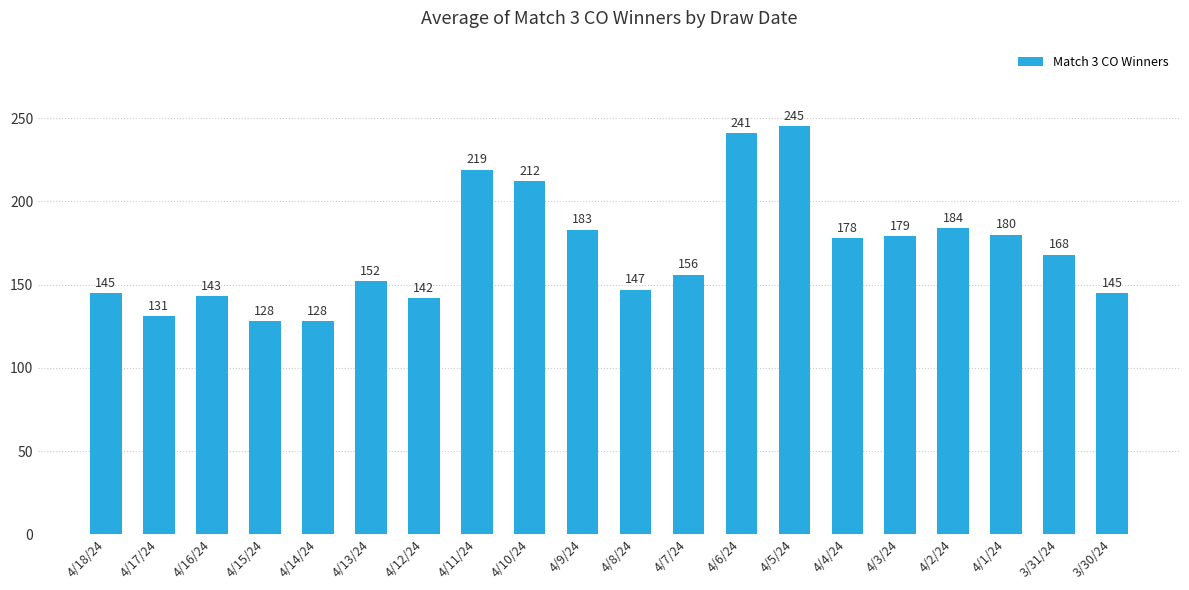

What is the label of the 19th bar from the right?

4/17/24